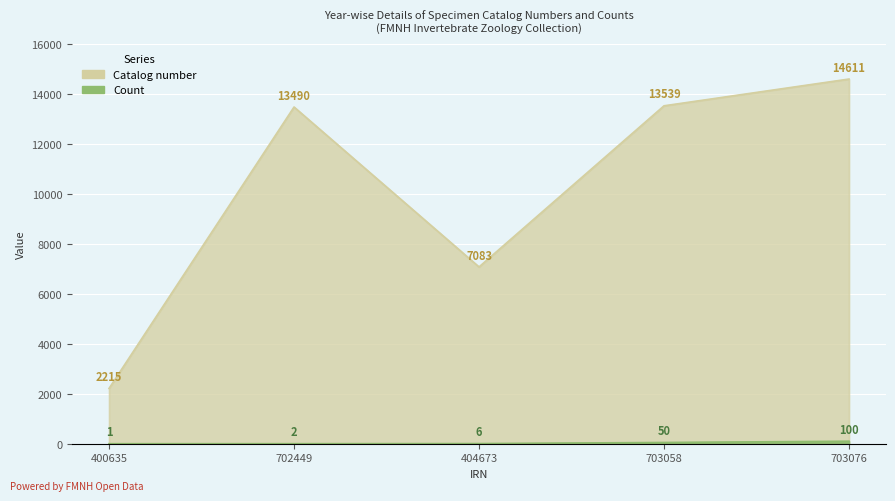

What is the label of the 5th point from the right?

400635